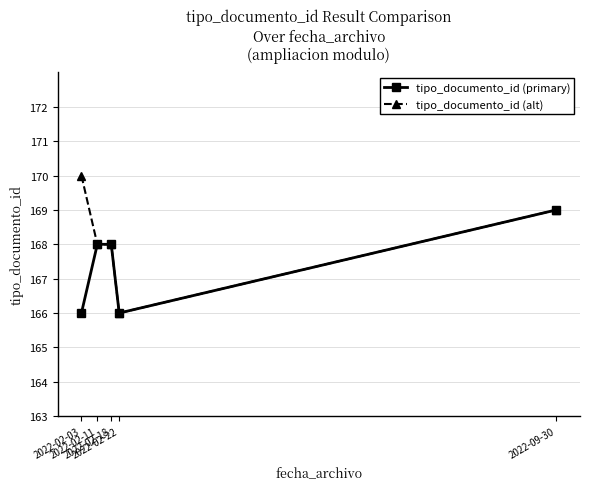

At which category does tipo_documento_id (primary) reach its first local valley?

2022-02-22